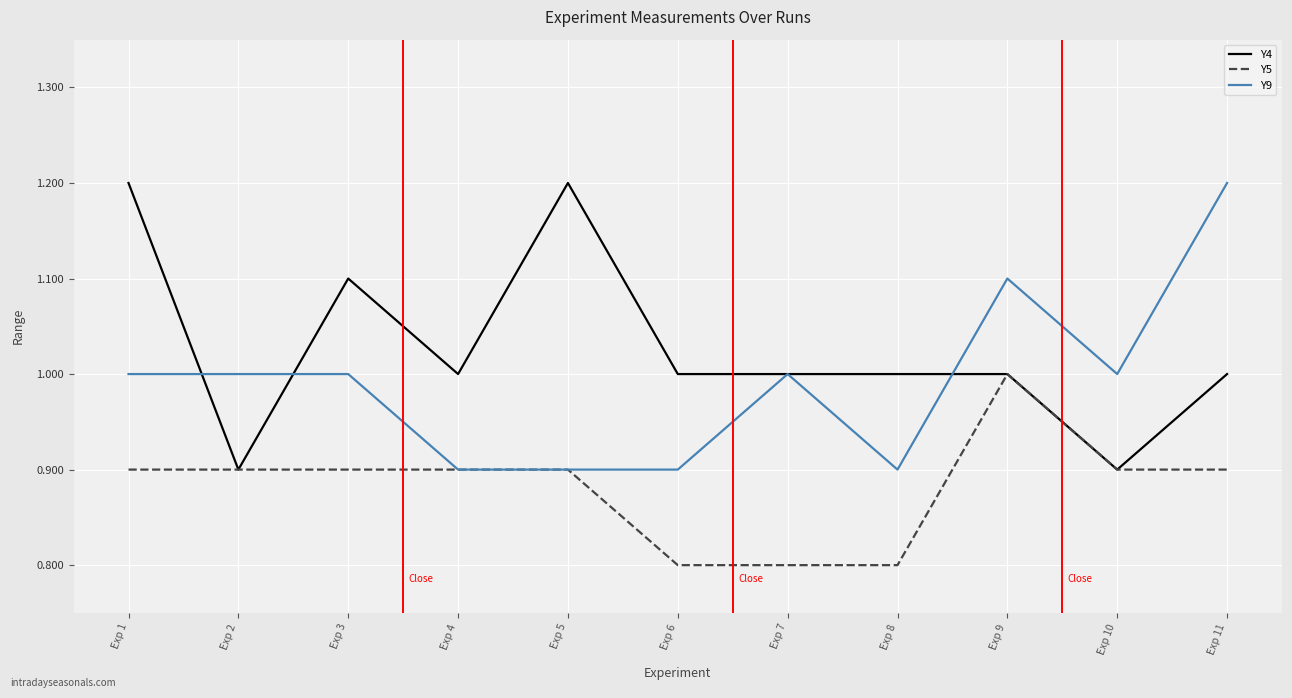

What value does the Y4 series have at Exp 7?

1.0